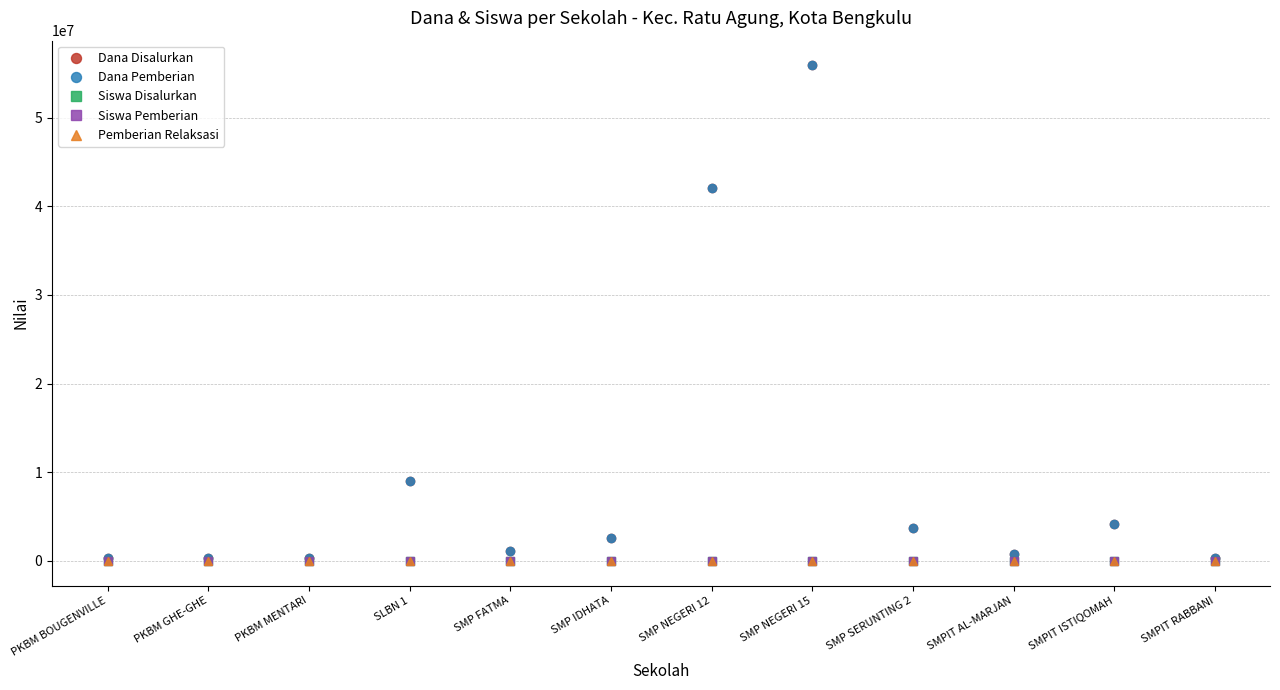

Is this an area chart (filled region under the line)?

No